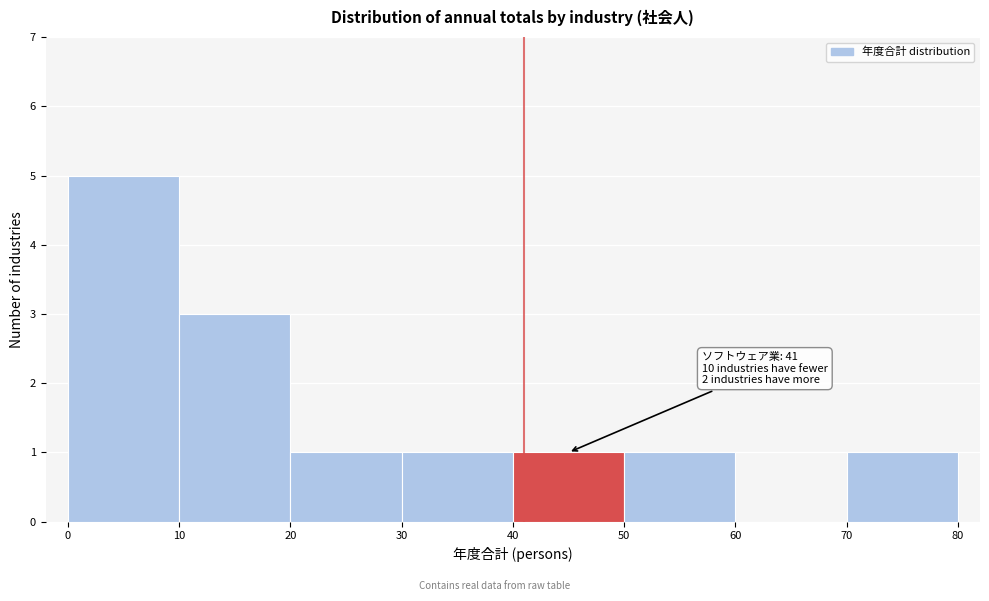

Over which range of the x-axis is the bar tallest?

0 to 10